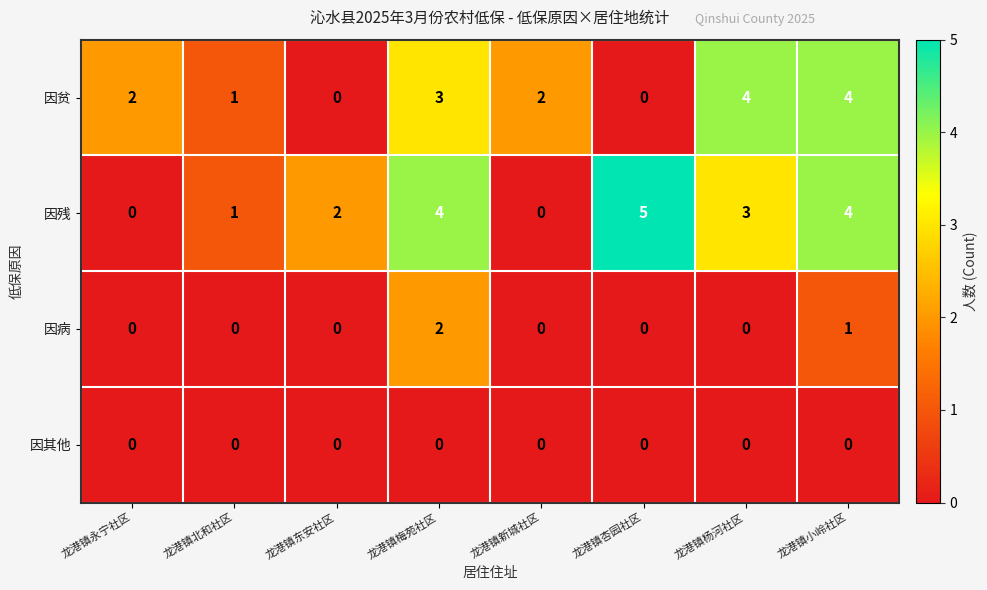

Where is 因病 nearest to the value 1?

龙港镇小岭社区